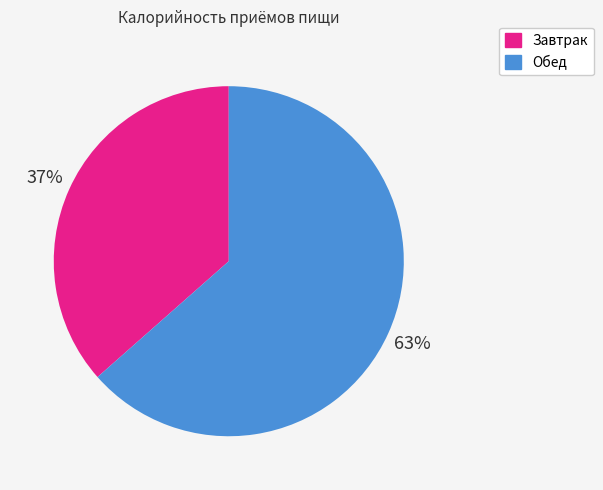

To the nearest percent, what percentage of the pie is Завтрак?

37%